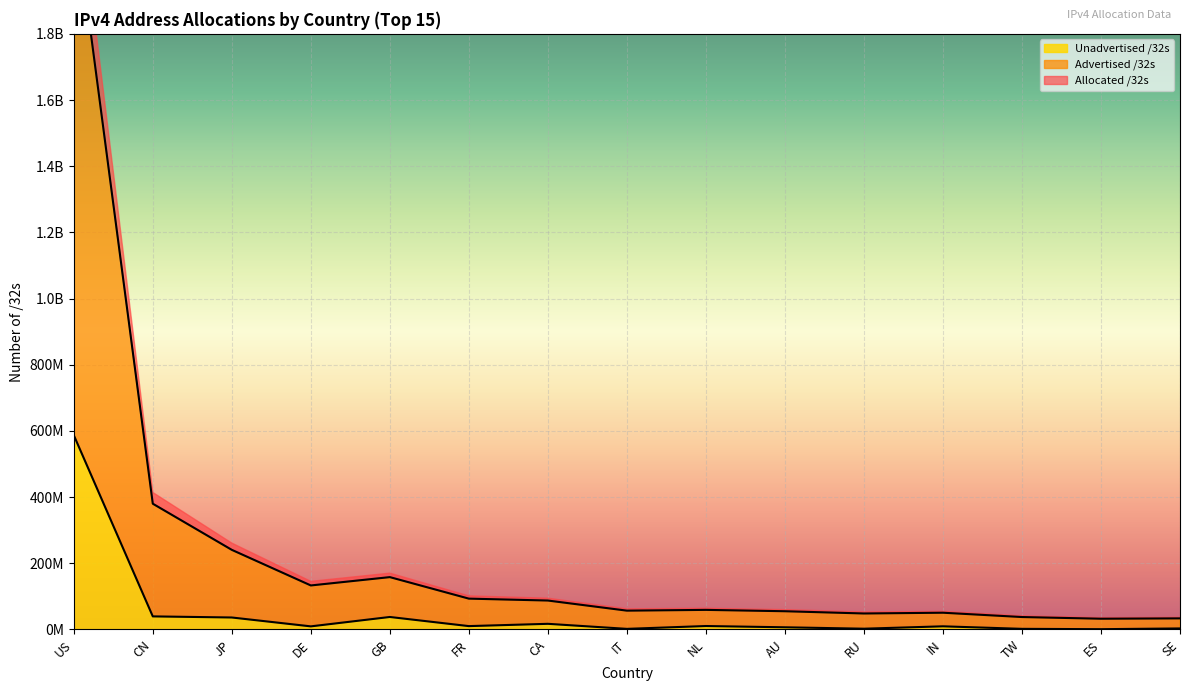

At which category is the sum across all series the highest?

US